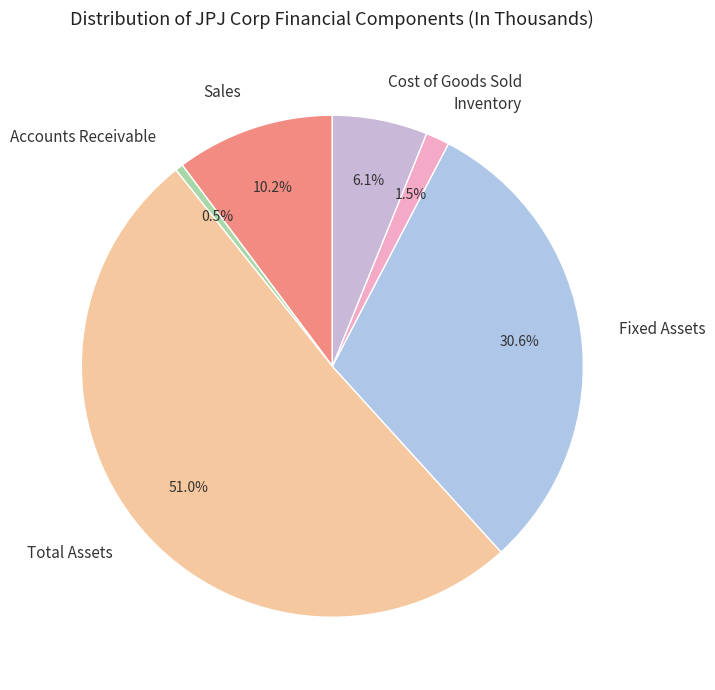

How many slices are in this pie chart?

6